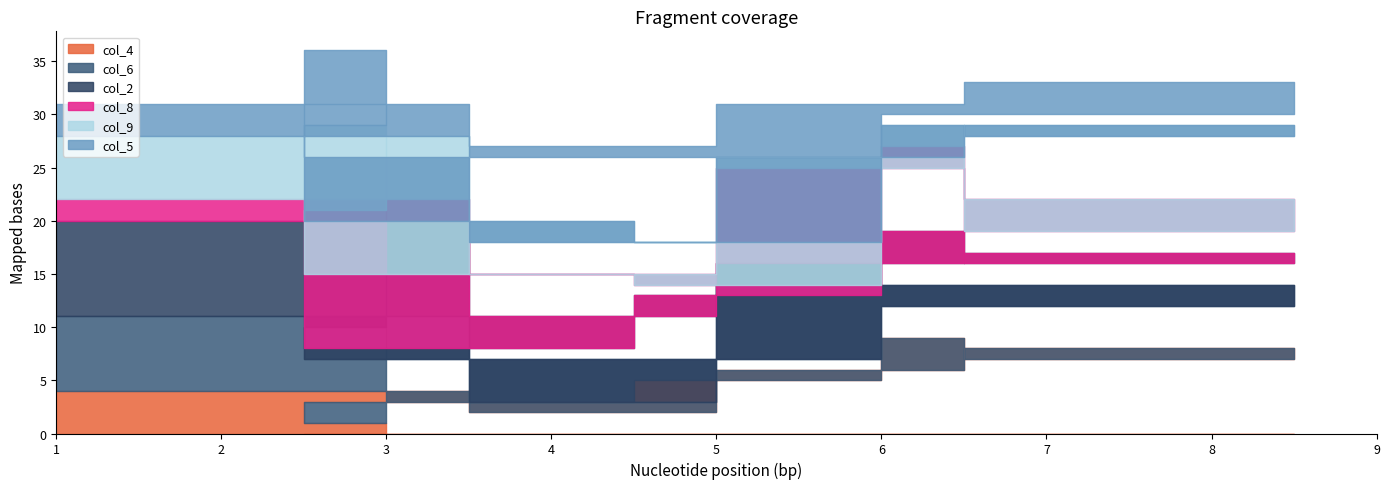

What is the value of the col_8 point at the 5th from the left?

3